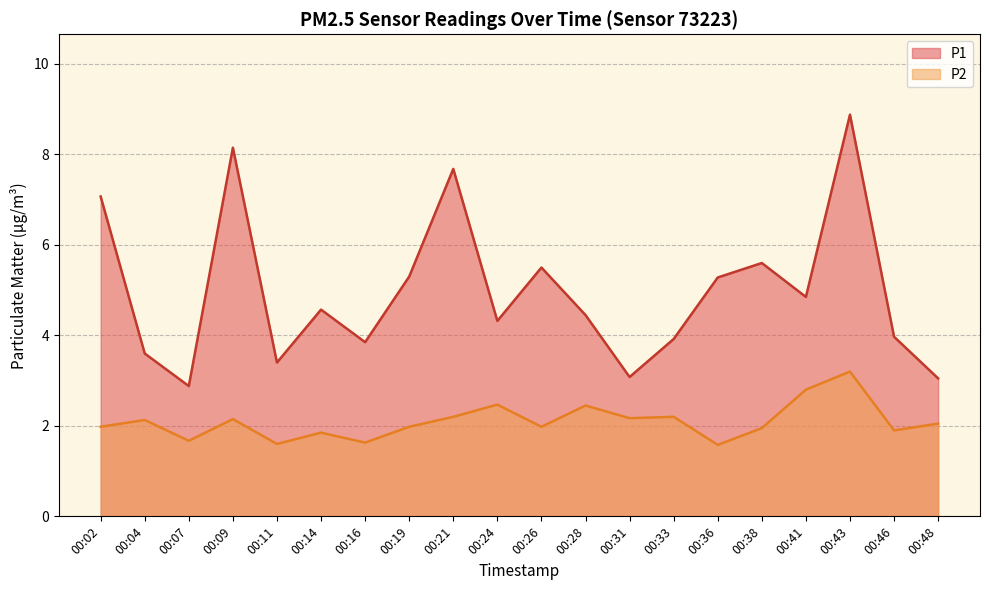

What is the approximate value of P1 at 00:24?

4.3